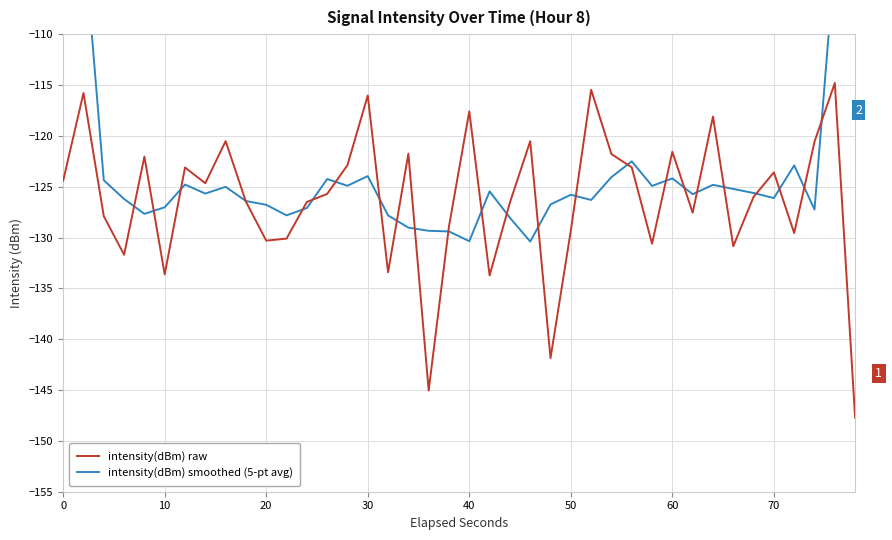

True or false: intensity(dBm) smoothed (5-pt avg) and intensity(dBm) raw intersect in this chart.

True